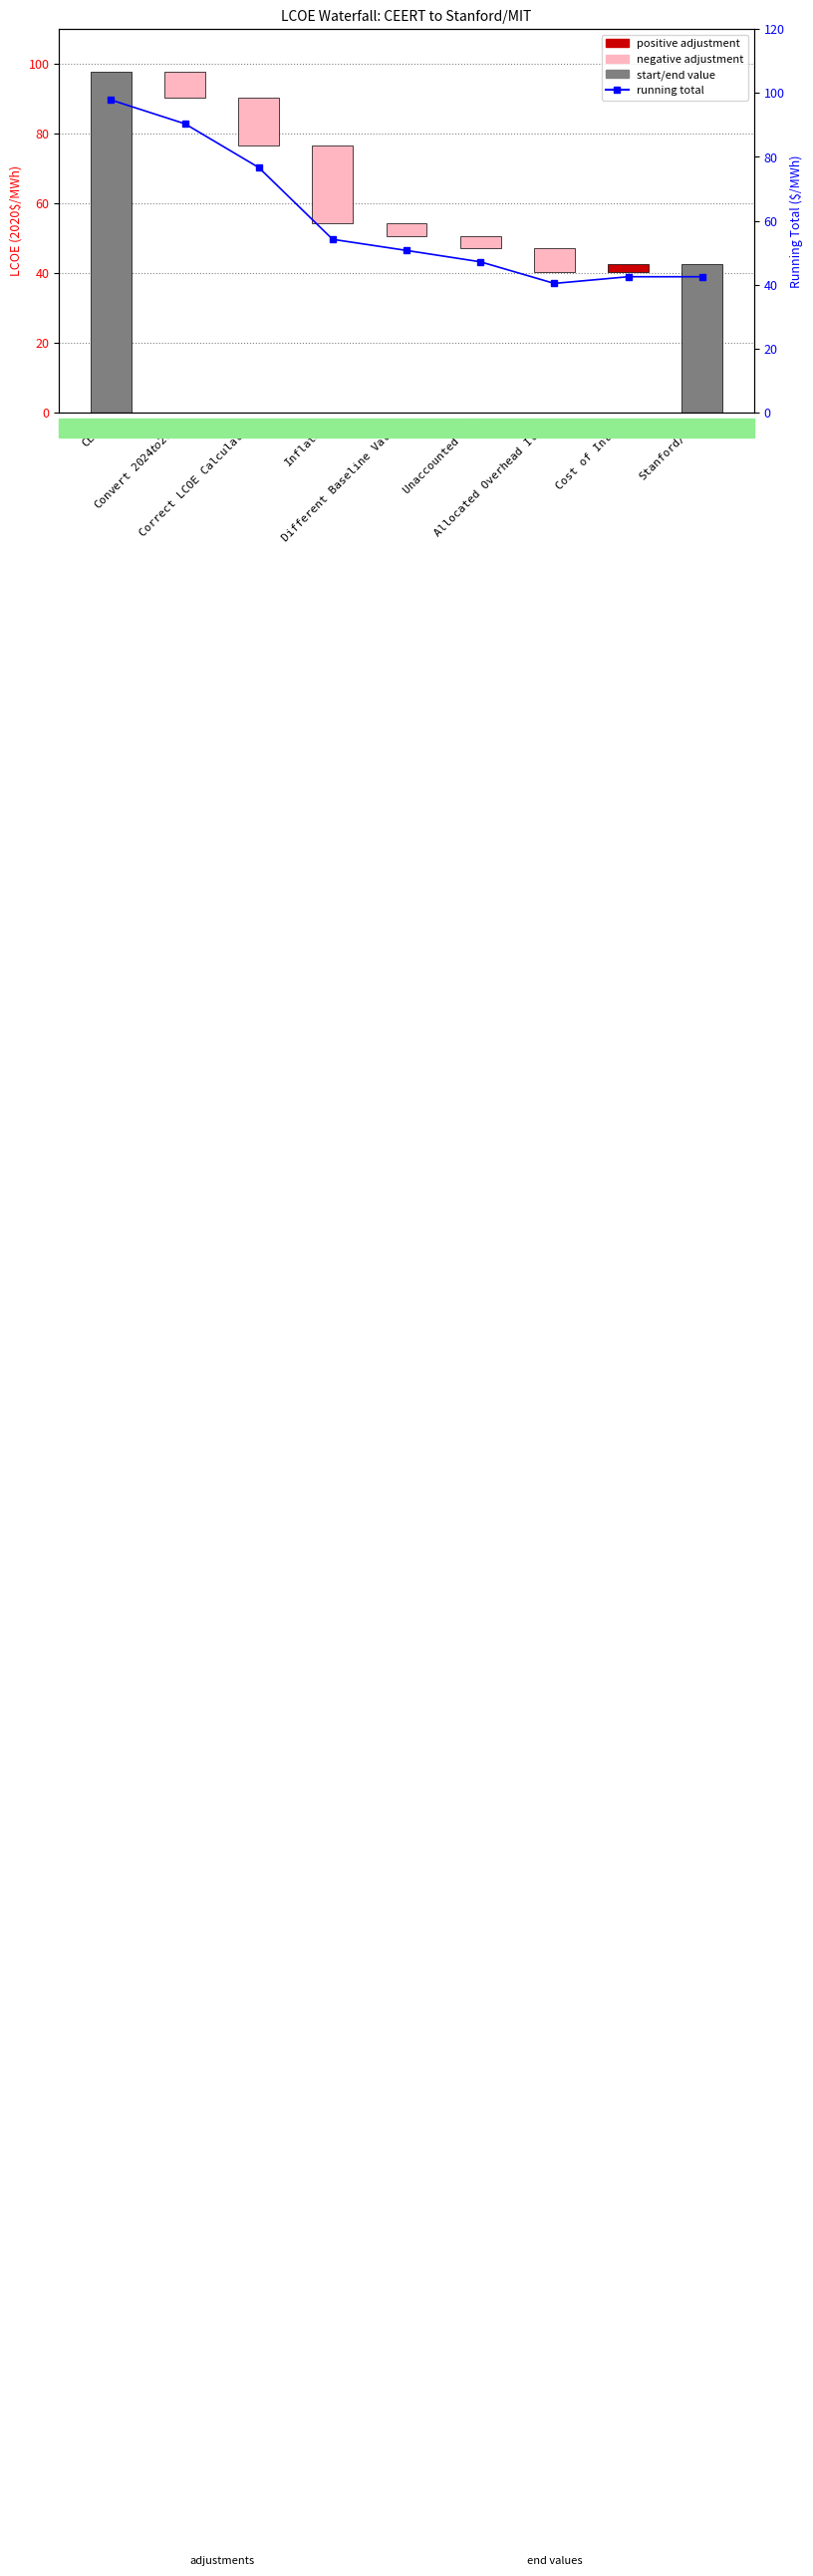

What is the maximum value shown in the chart?

97.8